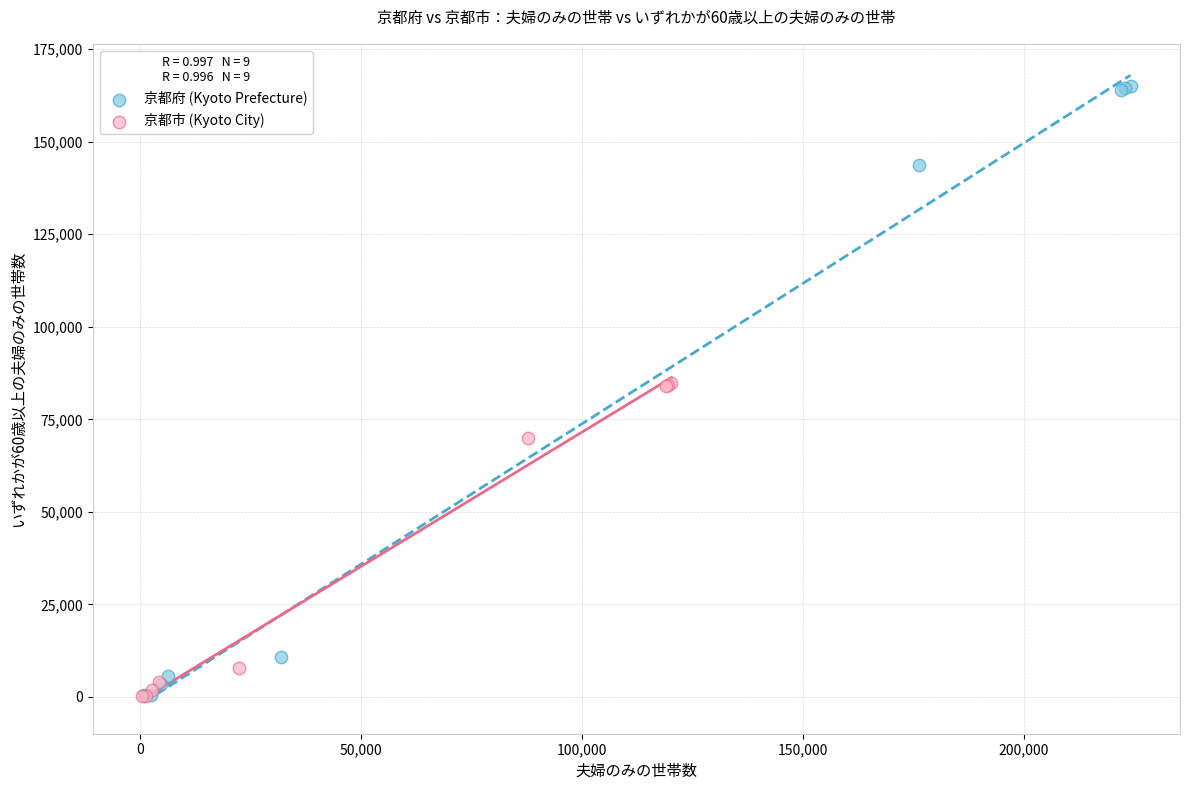

Which series has the largest Y range (max minus min)?

京都府 (Kyoto Prefecture)